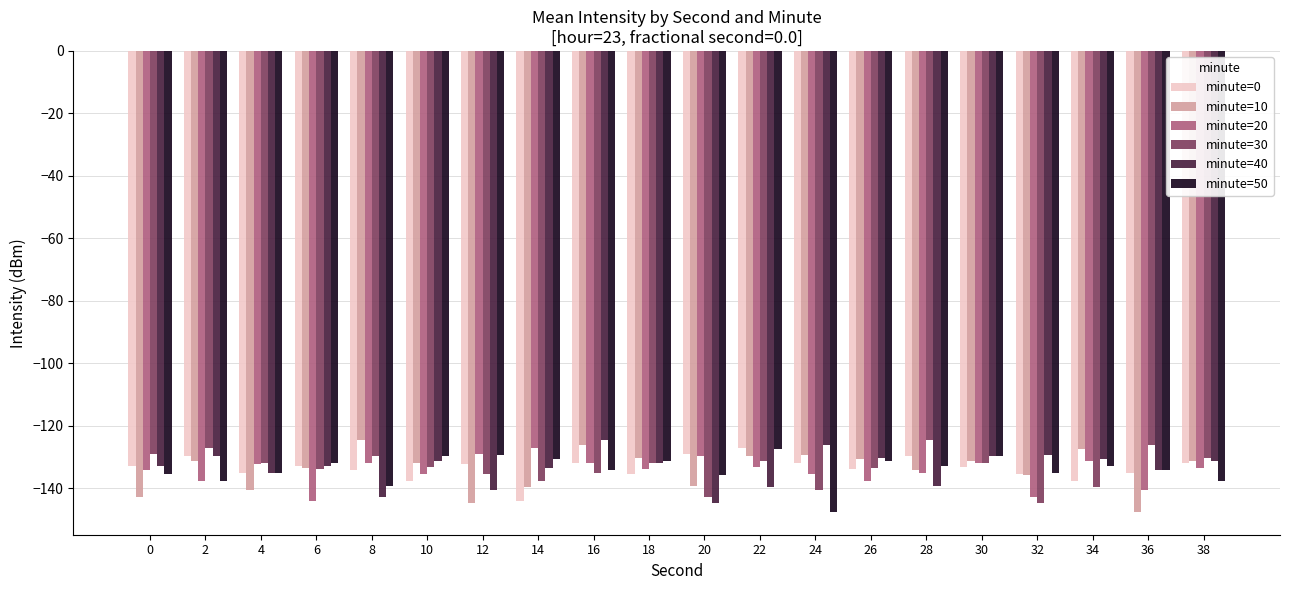

What is the total value across all series at 16?

-783.7